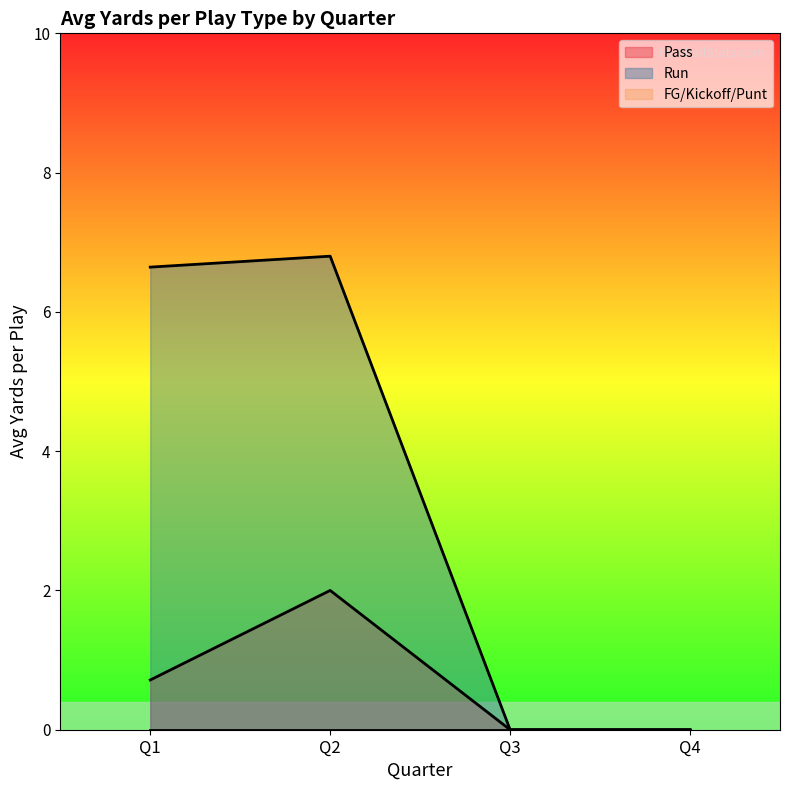

True or false: Run has a value of 6.8 at Q2.

True